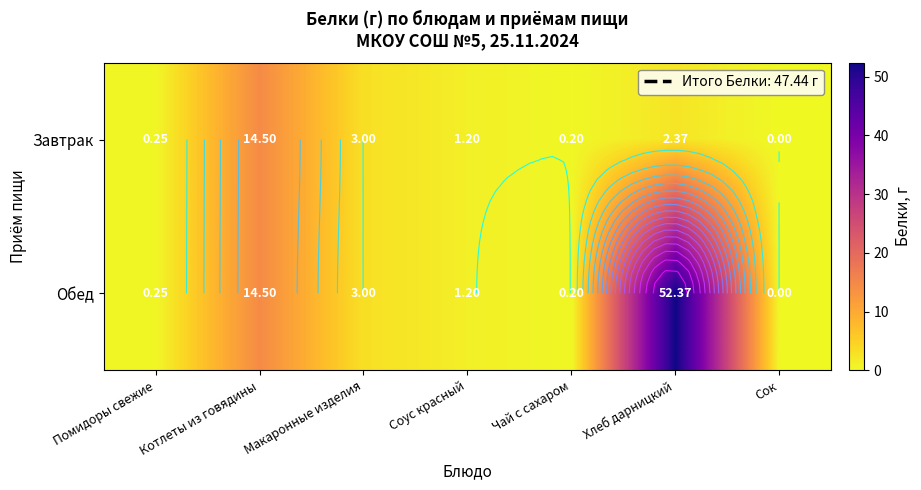

What is the highest value of the Обед series?

52.4